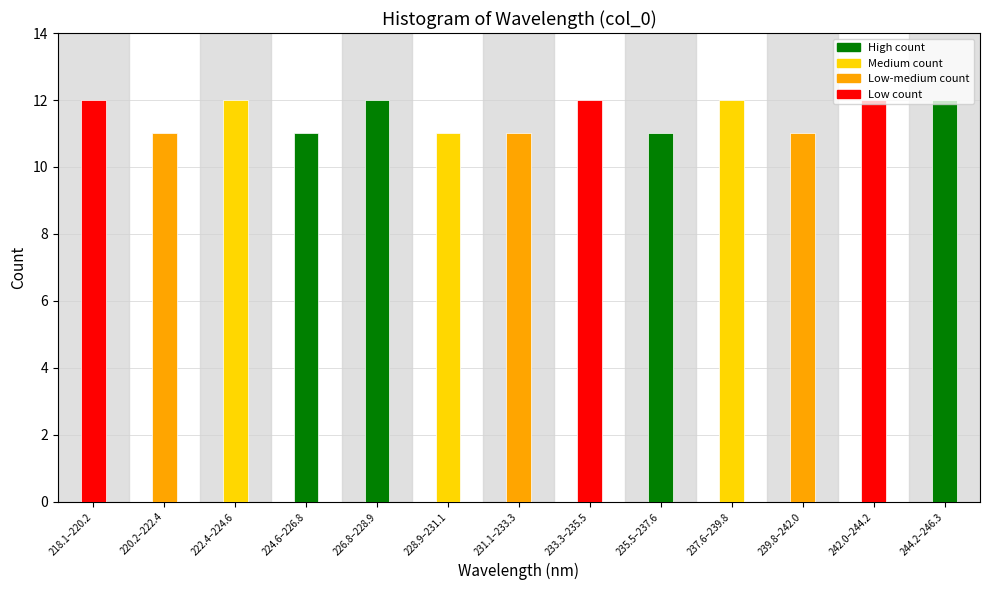

What is the maximum value shown in the chart?

12